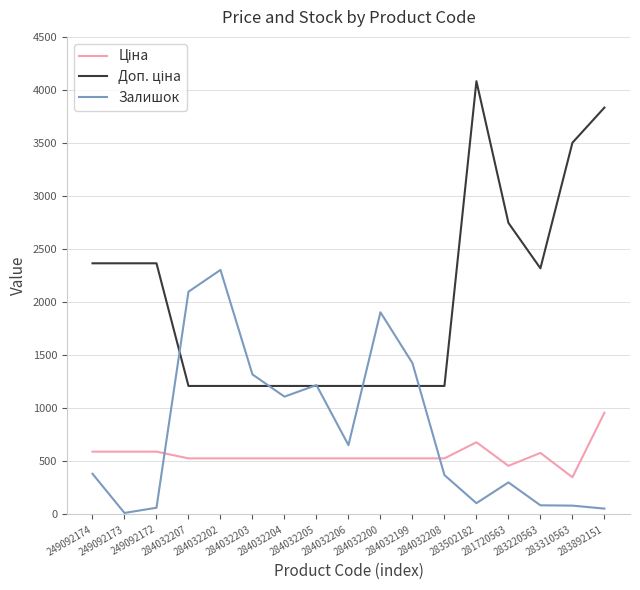

True or false: Залишок and Ціна cross at least once.

True